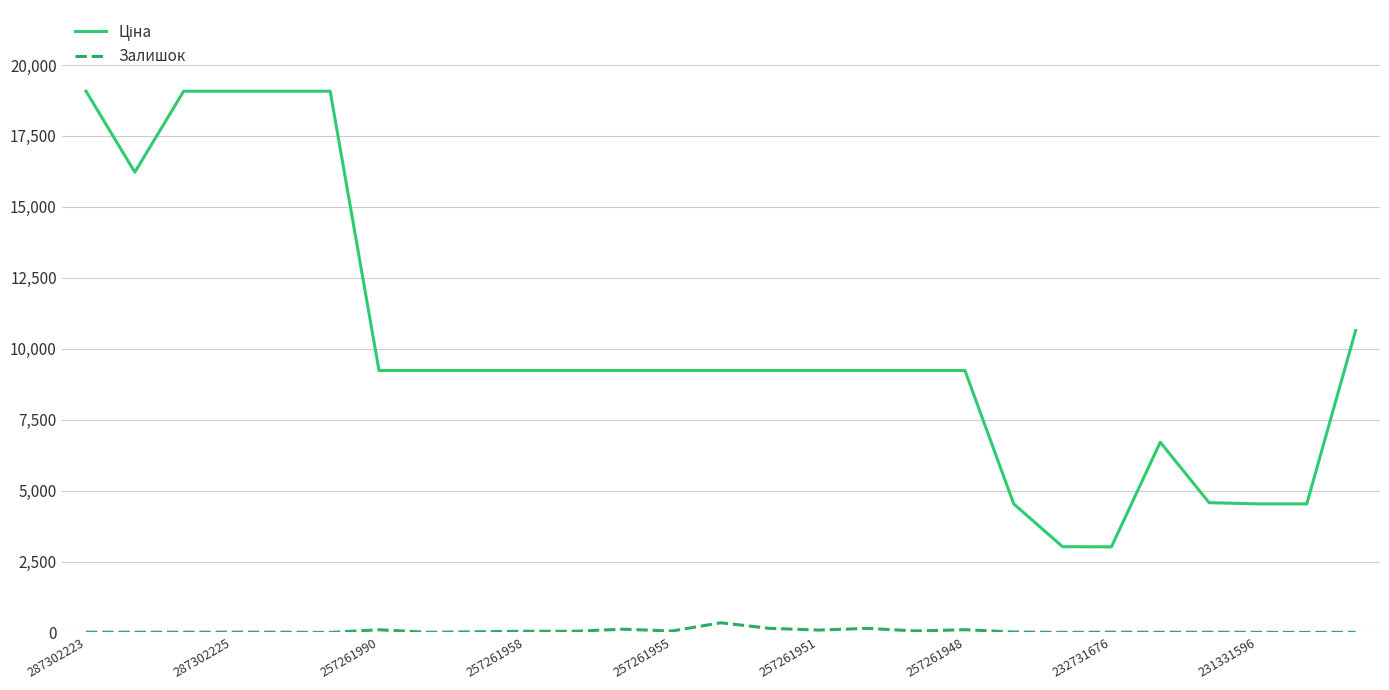

What is the maximum value shown in the chart?

19076.9